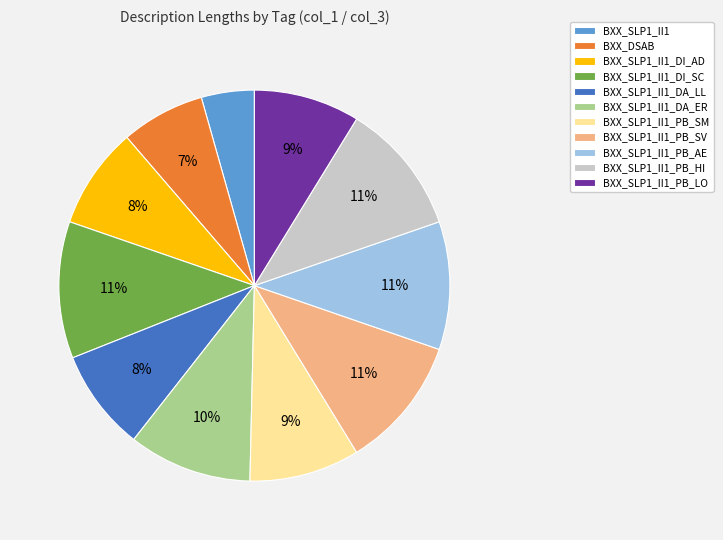

Is it true that BXX_SLP1_II1_DI_AD is 8% of the pie?

True